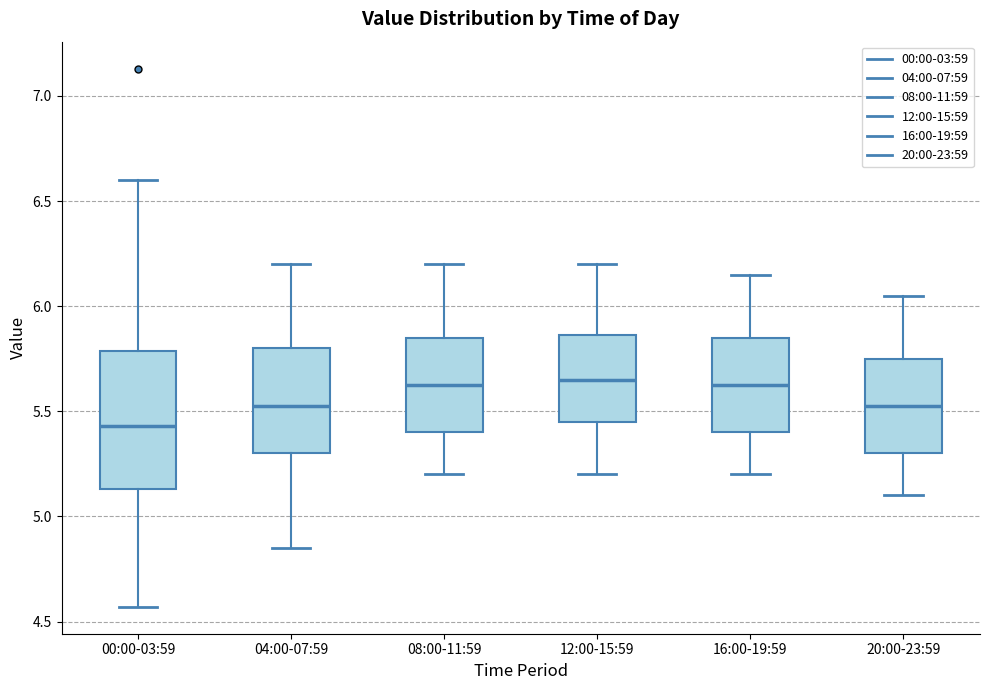

Where is the lower edge of the box for 00:00-03:59 on the y-axis? The values are not printed on the chart, so give them approximately, as read against the axis.

5.15